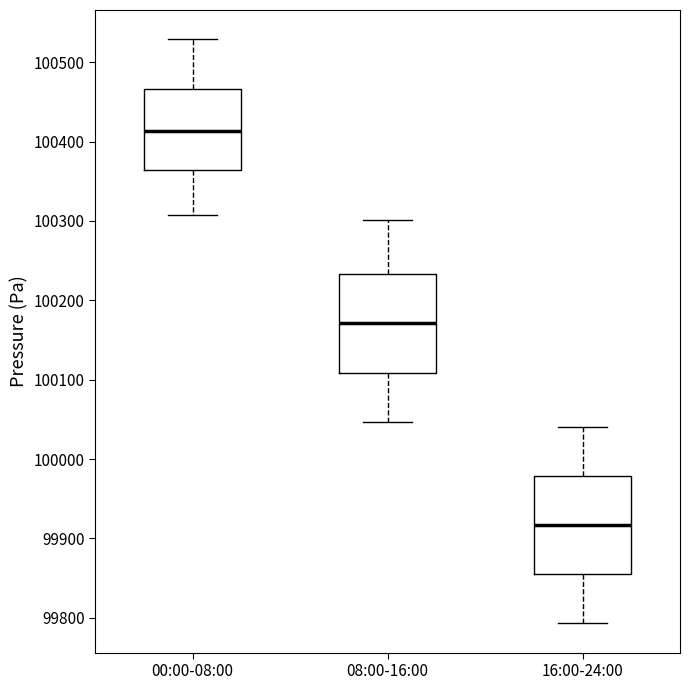

Reading left to right, read every box against the y-axis: the position of its median line, the range the box covers, and the ends of its whiskers. The values are not printed on the chart, so give them approximately, as read against the axis.

00:00-08:00: median 100410, box 100360 to 100470, whiskers 100310 to 100530
08:00-16:00: median 100170, box 100110 to 100230, whiskers 100050 to 100300
16:00-24:00: median 99920, box 99850 to 99980, whiskers 99790 to 100040